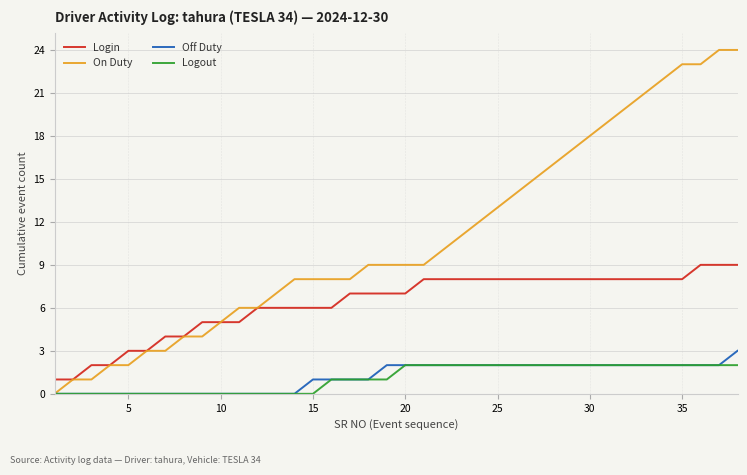

What is the difference between the maximum and minimum values in the On Duty series?

24